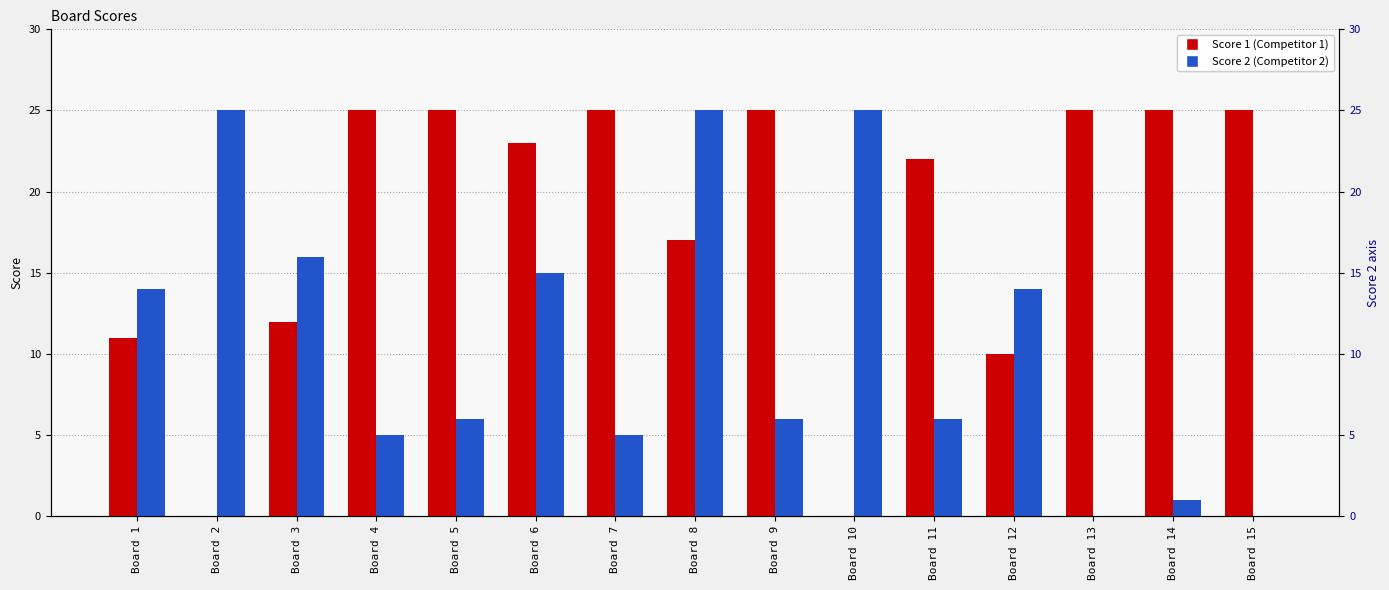

Reading left to right, list all the values displayed in this chart.

Score 1: 11	0	12	25	25	23	25	17	25	0	22	10	25	25	25
Score 2: 14	25	16	5	6	15	5	25	6	25	6	14	0	1	0